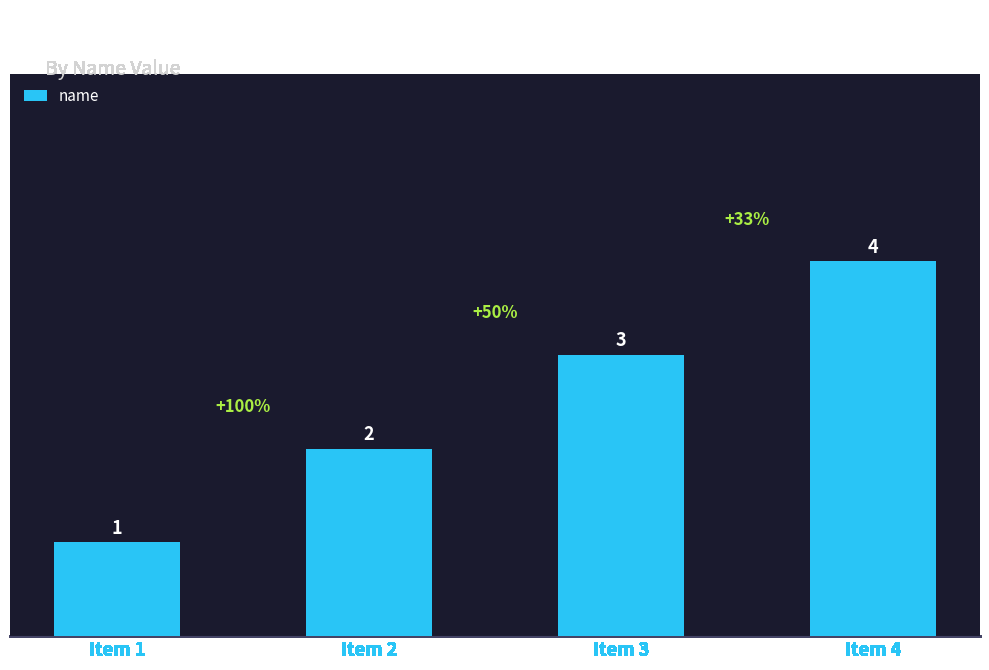

At which category does the chart reach its minimum across all series?

Item 1